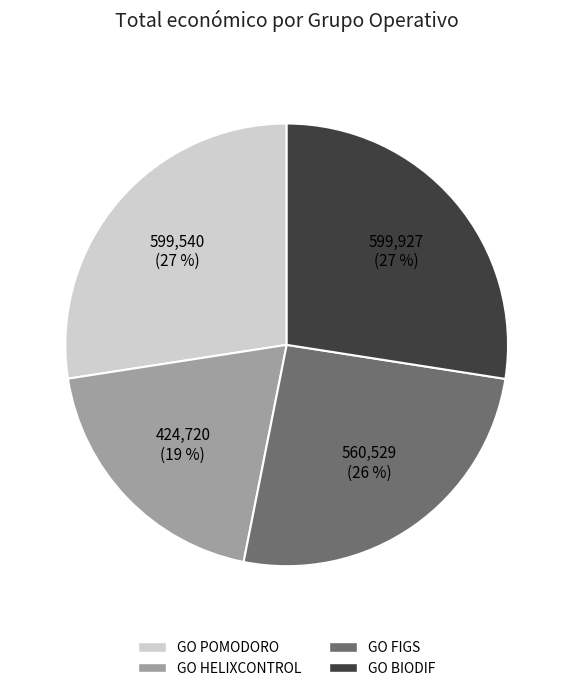

Is the sum of GO BIODIF and GO POMODORO greater than half?

Yes